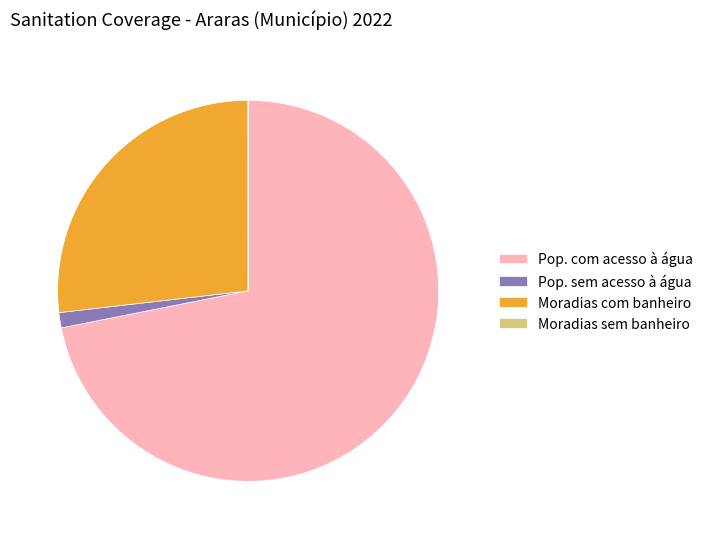

The Moradias com banheiro slice represents 27% of the pie. True or false?

True